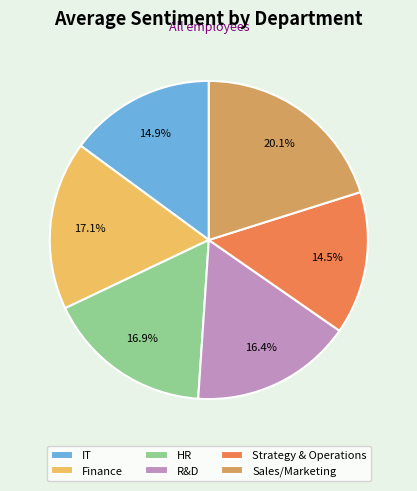

How many slices are in this pie chart?

6